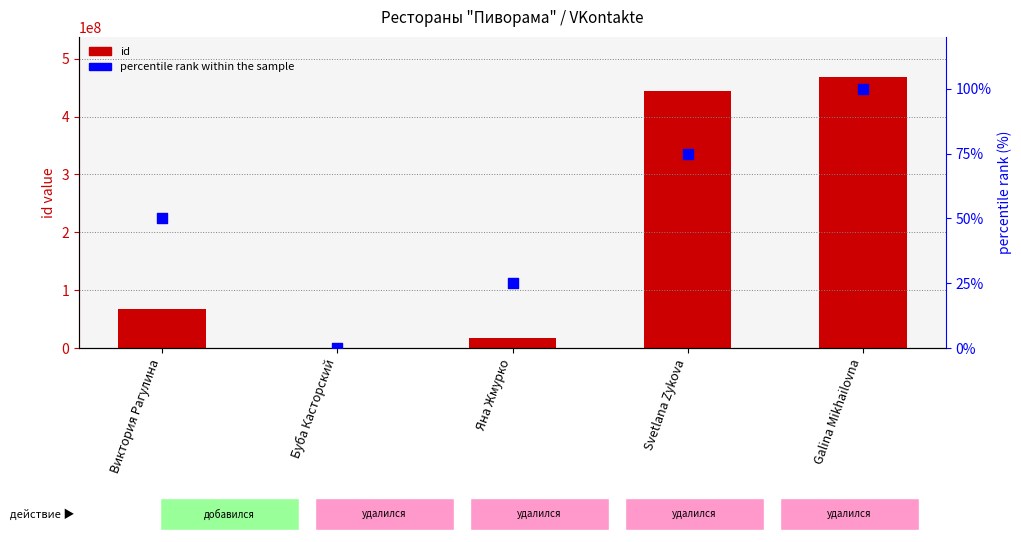

Which series has the largest Y range (max minus min)?

id (count)